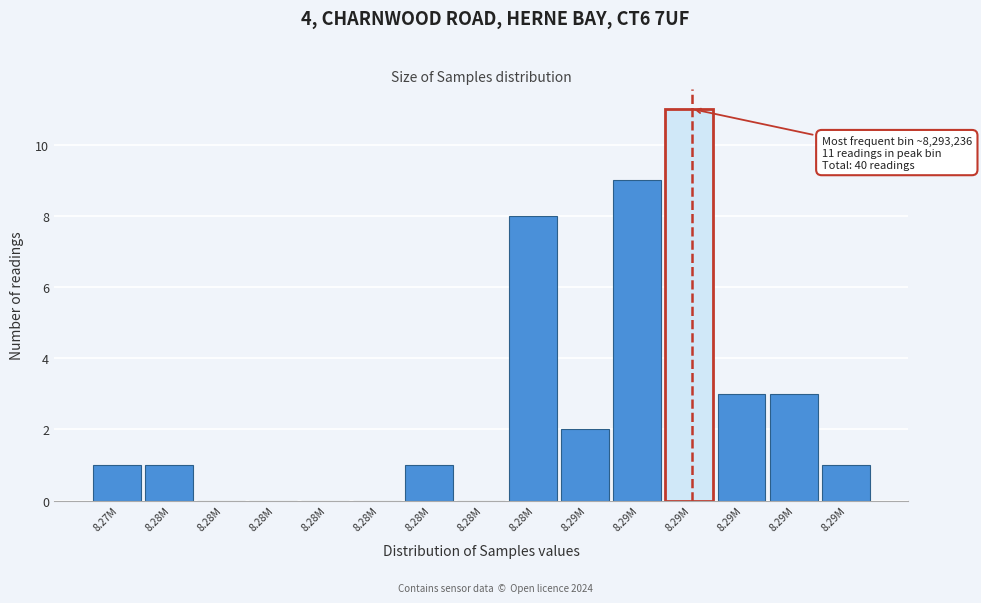

How many data points does each series have?

15